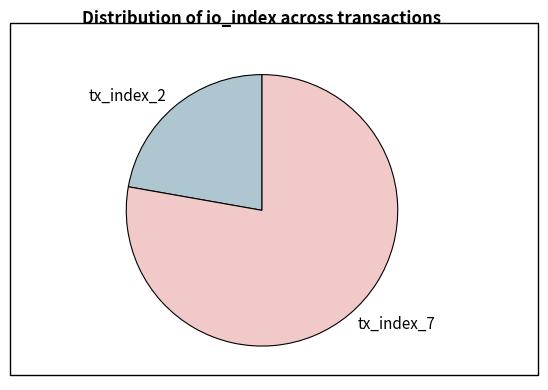

Rank the categories by value from lowest to highest.

tx_index_2, tx_index_7